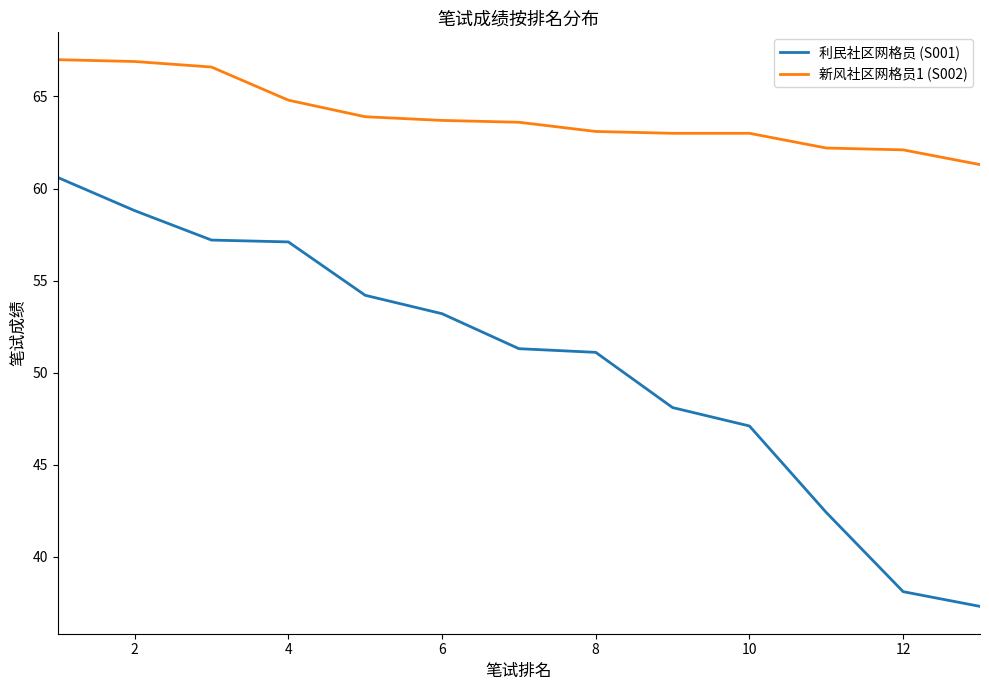

What is the greatest value displayed?

67.0